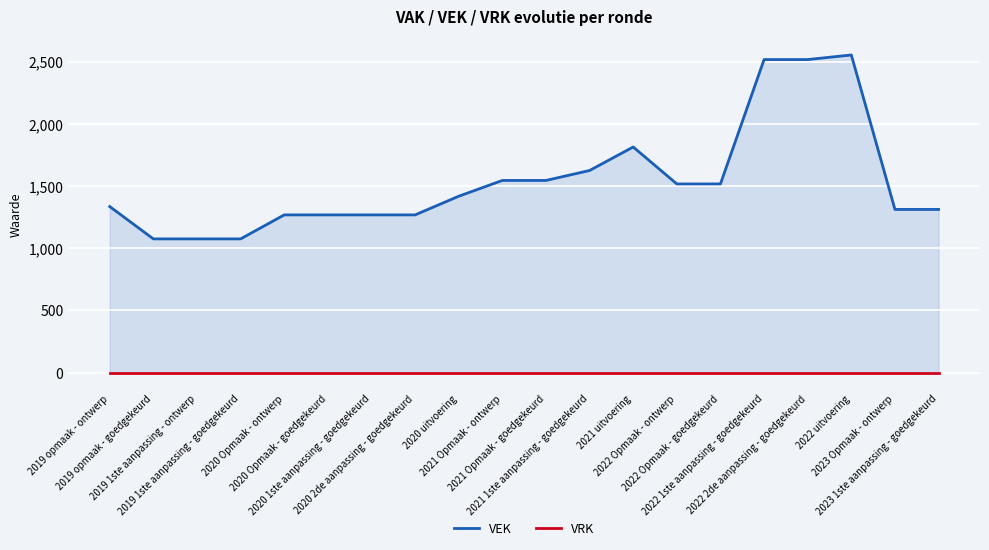

Rank the series by their maximum value, from lowest to highest.

VRK, VEK